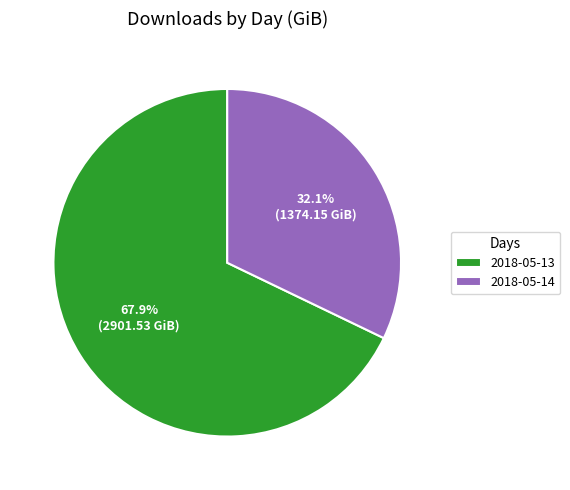

How much of the chart is everything except 2018-05-14?

67.9%